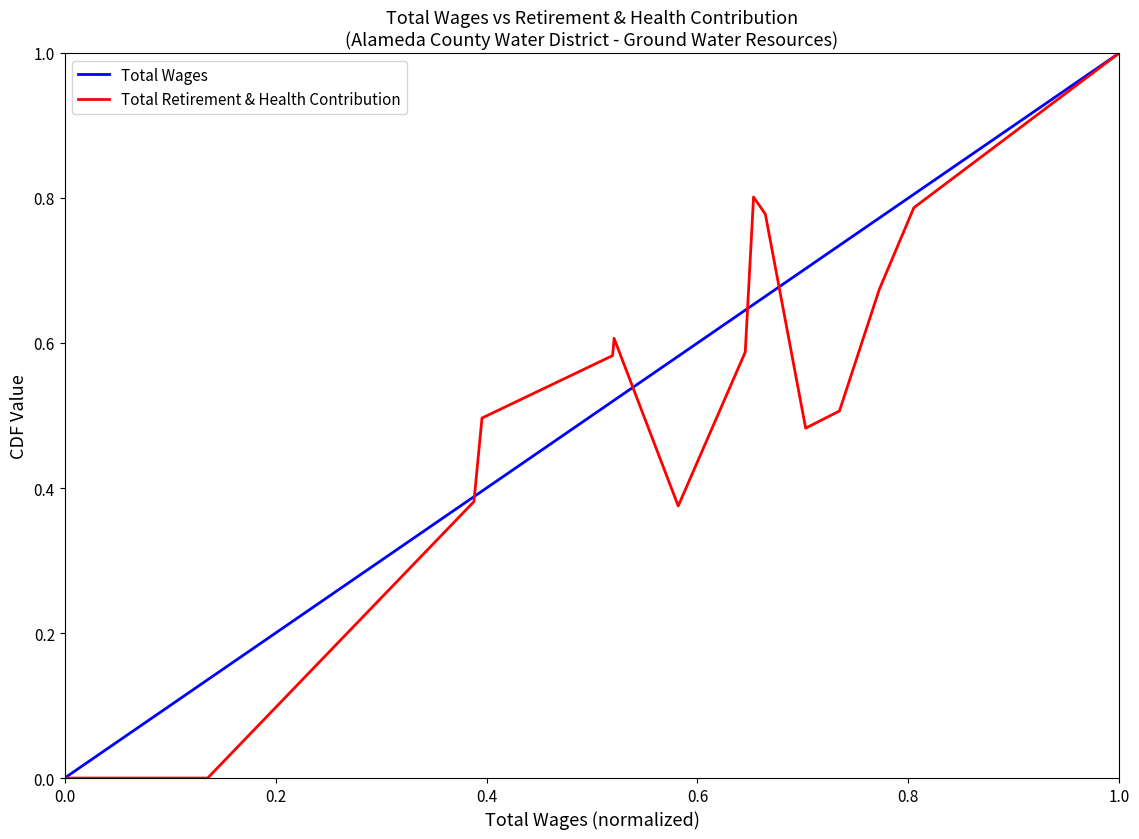

What is the maximum value shown in the chart?

1.0